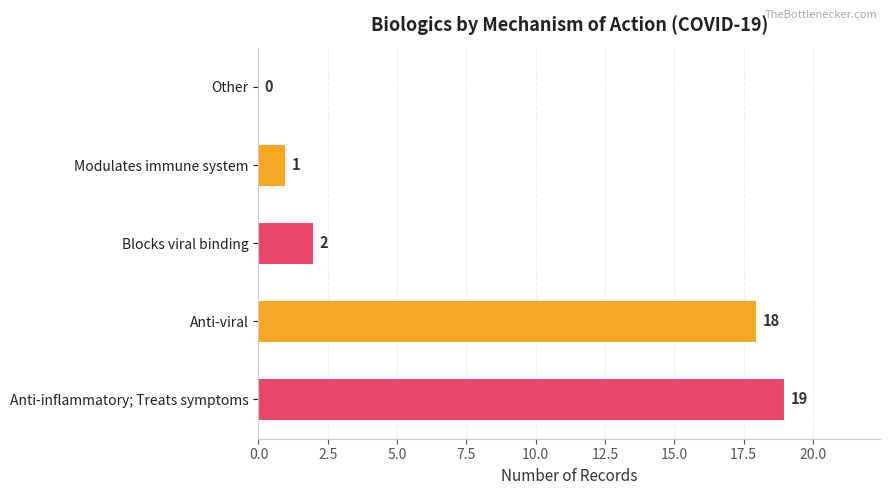

Which category has the highest value across all series?

Anti-inflammatory; Treats symptoms